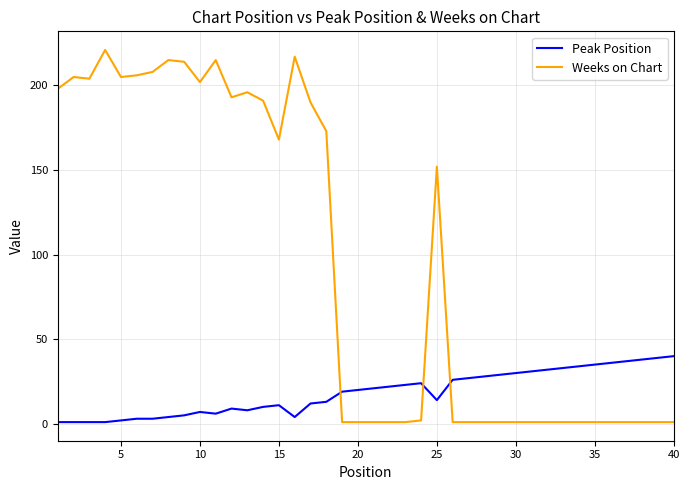

True or false: Weeks on Chart and Peak Position intersect in this chart.

True